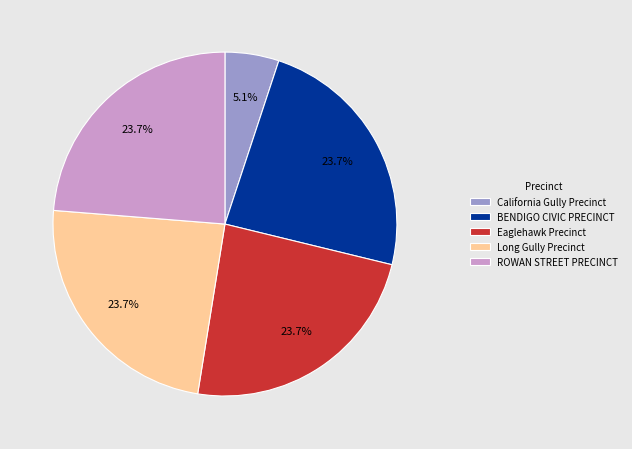

Combined, do California Gully Precinct and BENDIGO CIVIC PRECINCT account for over 50%?

No